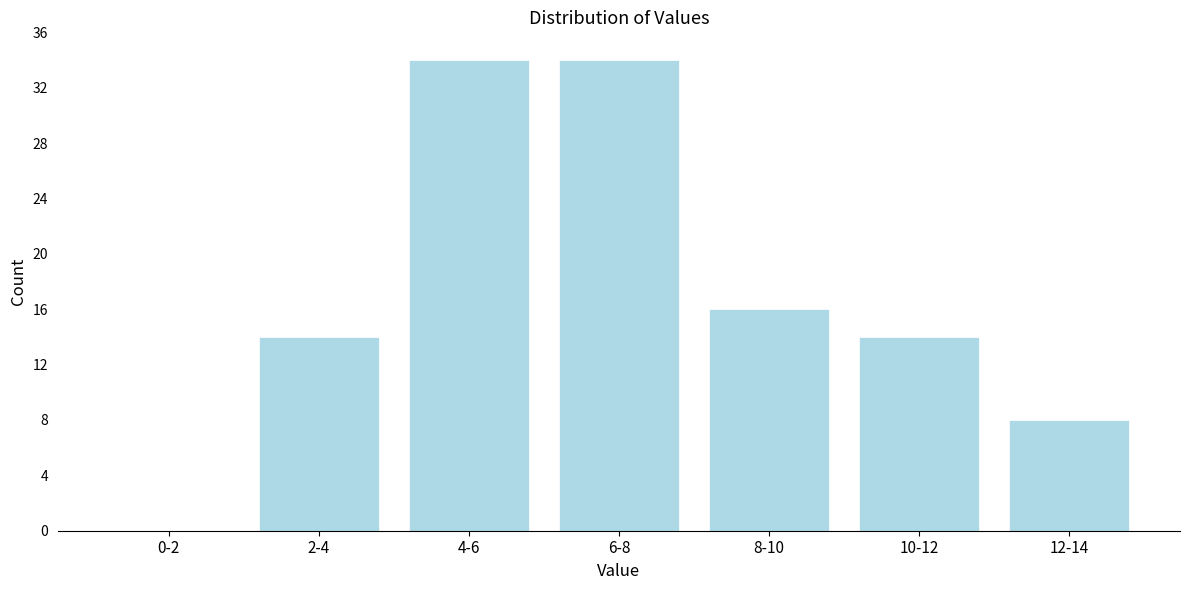

Reading right to left, extract all data points from this chart.

12-14=8	10-12=14	8-10=16	6-8=34	4-6=34	2-4=14	0-2=0